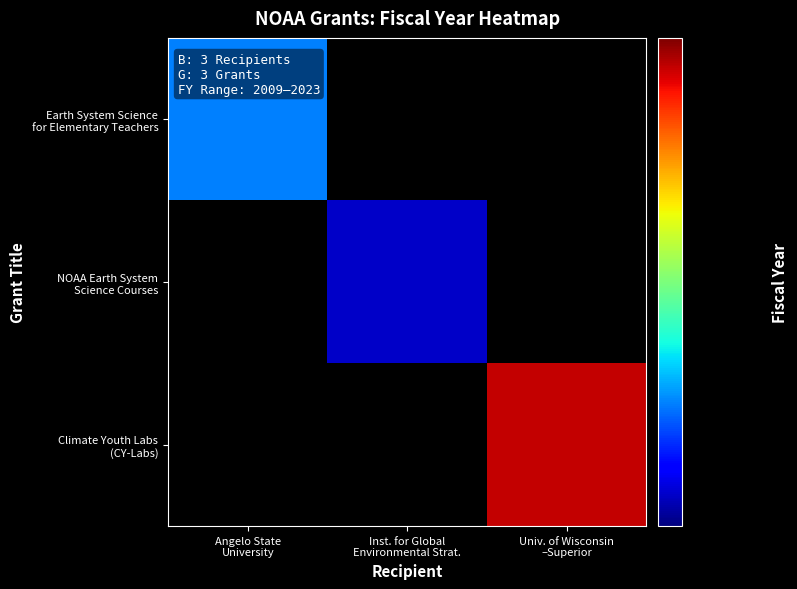

At which category does the chart reach its peak across all series?

Univ. of Wisconsin
–Superior